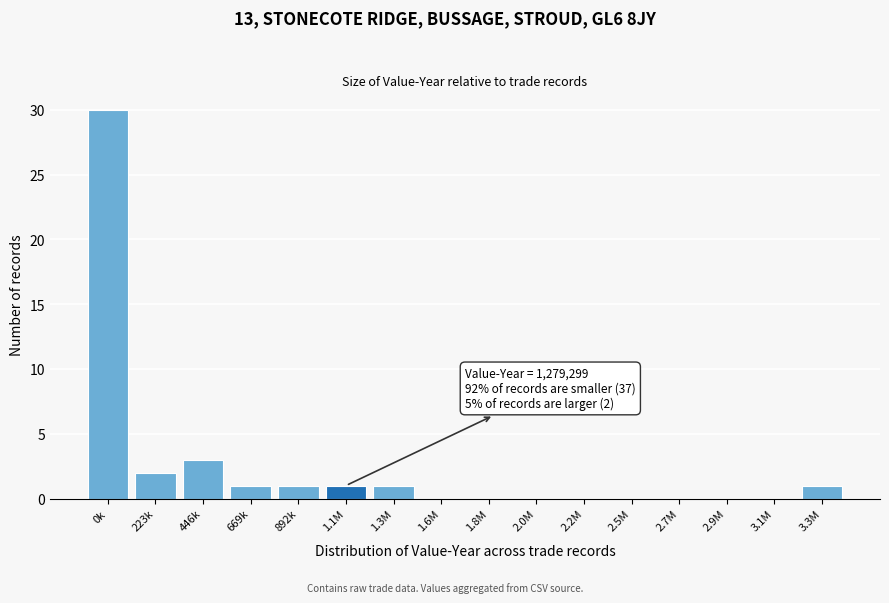

Reading left to right, what are all the values shown in this chart?

0k=30	223k=2	446k=3	669k=1	892k=1	1.1M=1	1.3M=1	1.6M=0	1.8M=0	2.0M=0	2.2M=0	2.5M=0	2.7M=0	2.9M=0	3.1M=0	3.3M=1